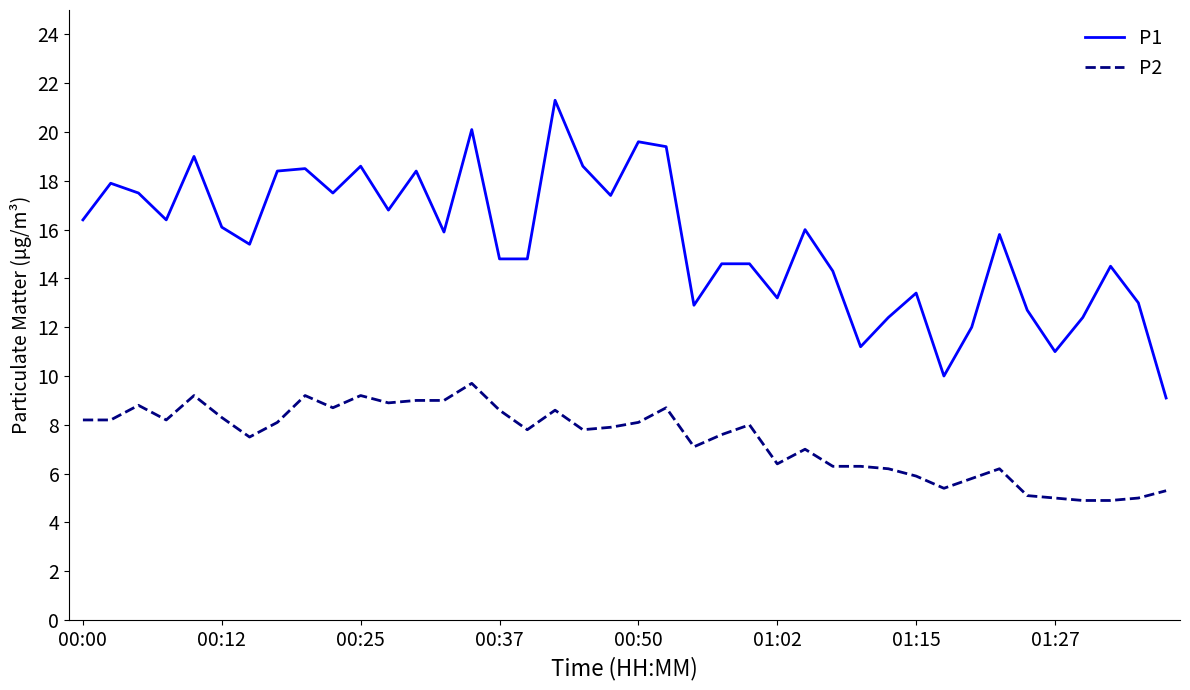

Which series has the largest total across all categories?

P1